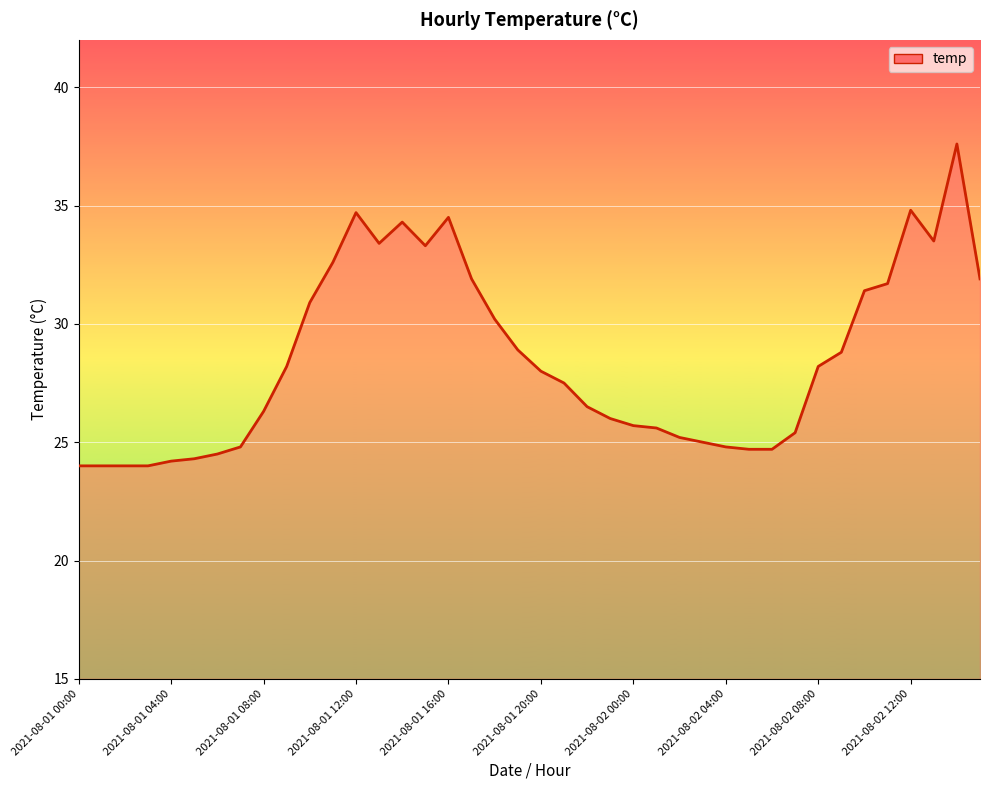

What is the greatest value displayed?

37.6